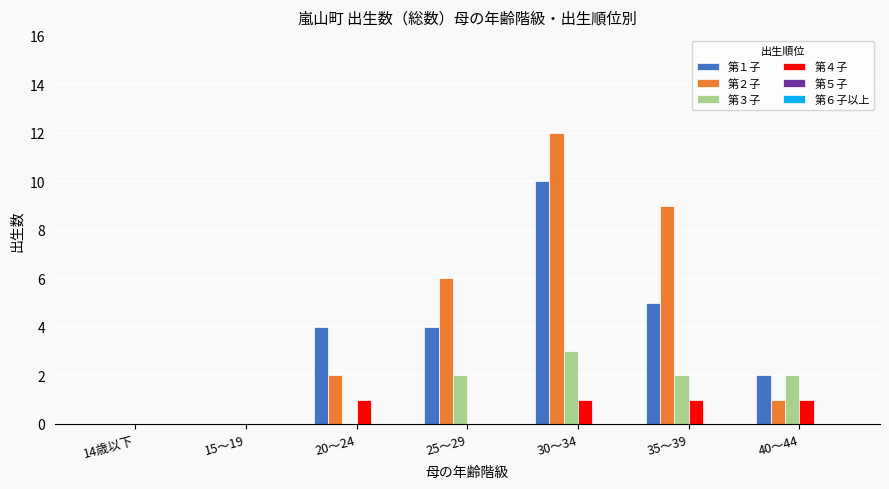

Which series has the largest total across all categories?

第２子